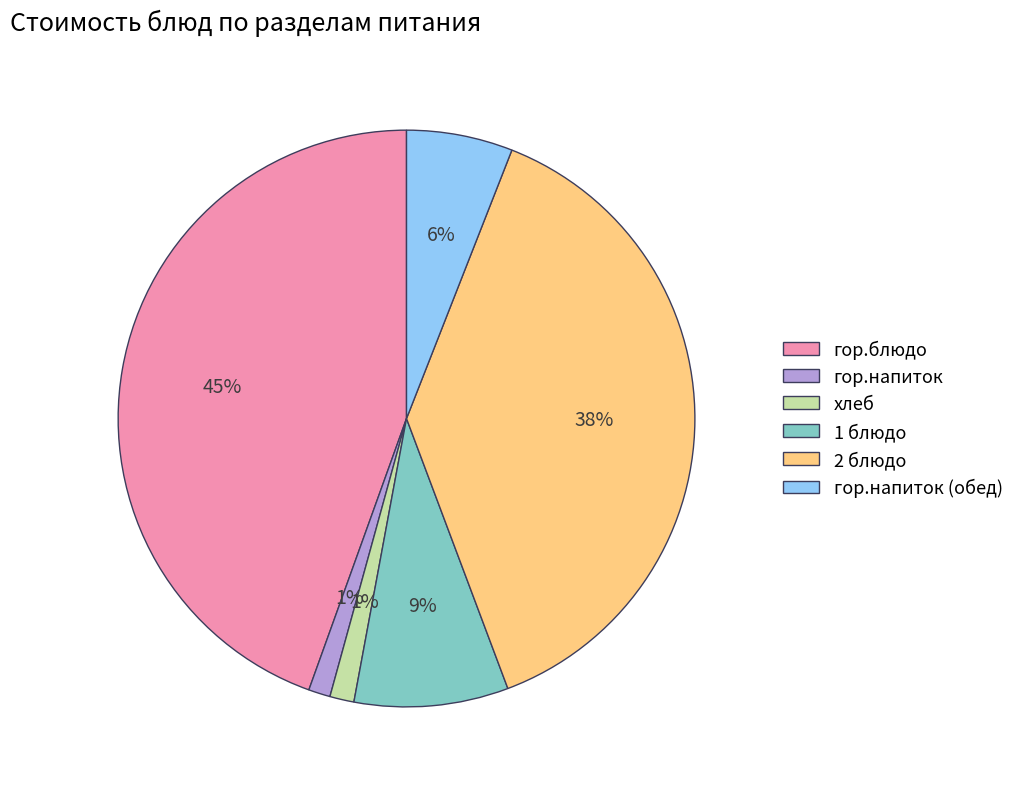

True or false: хлеб accounts for 11% of the total.

False